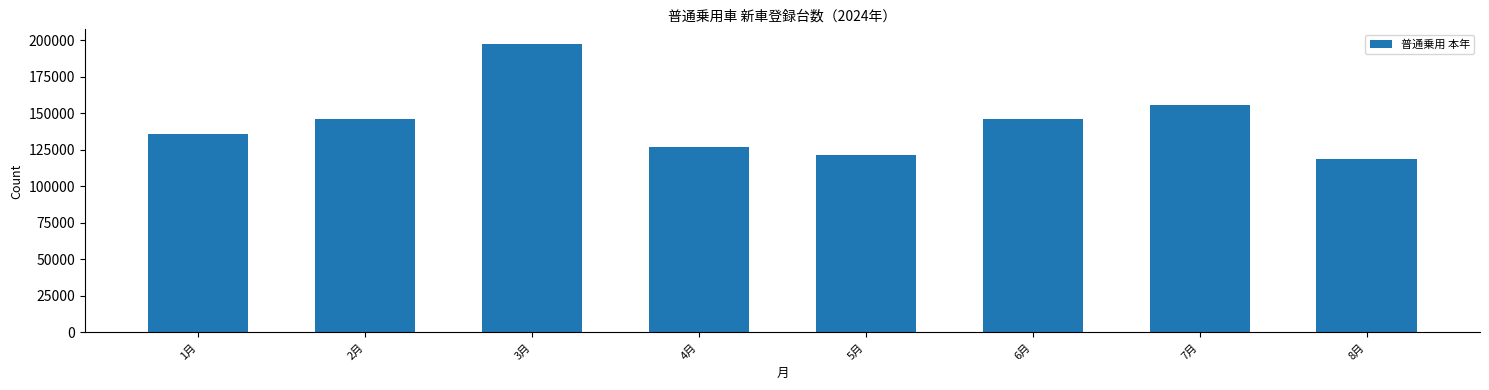

What is the smallest value displayed?

118766